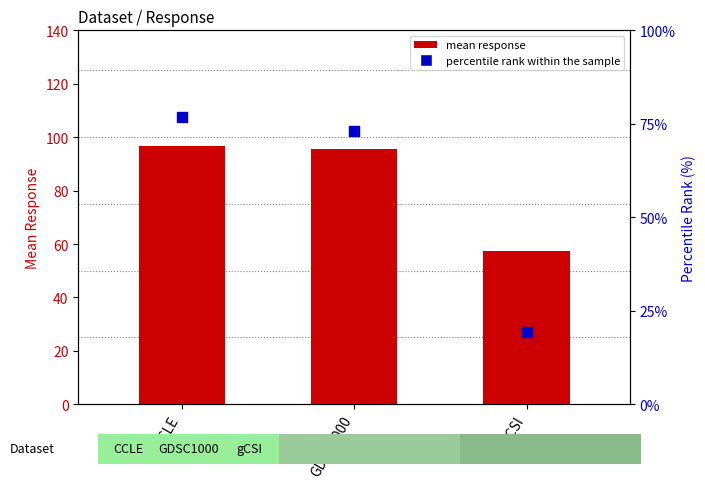

At which category is the sum across all series the highest?

CCLE